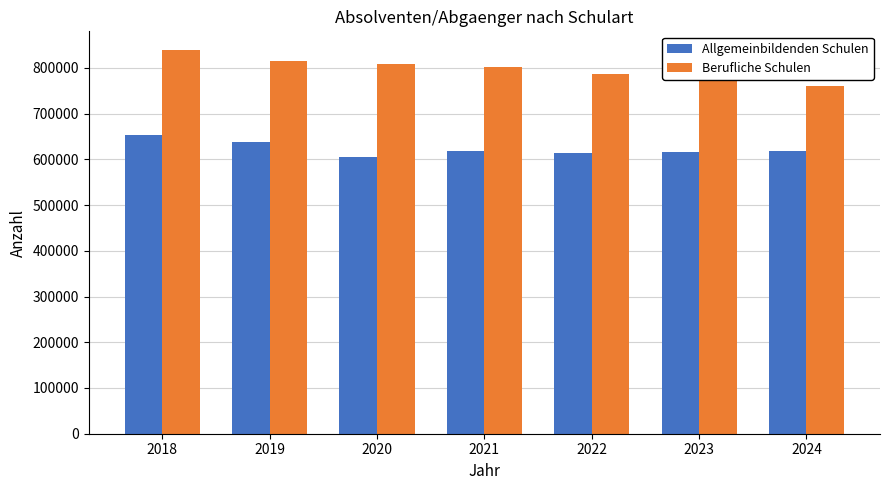

Read the Allgemeinbildenden Schulen value at 2019, to the nearest 10.

638860